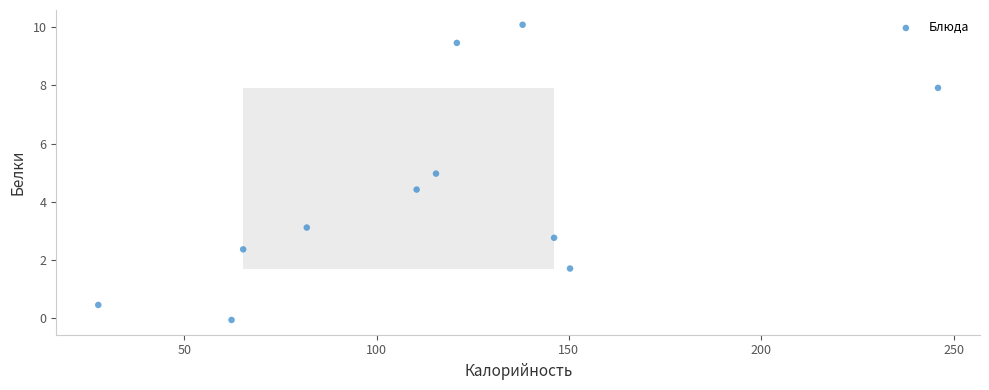

What is the average Y value?

4.3